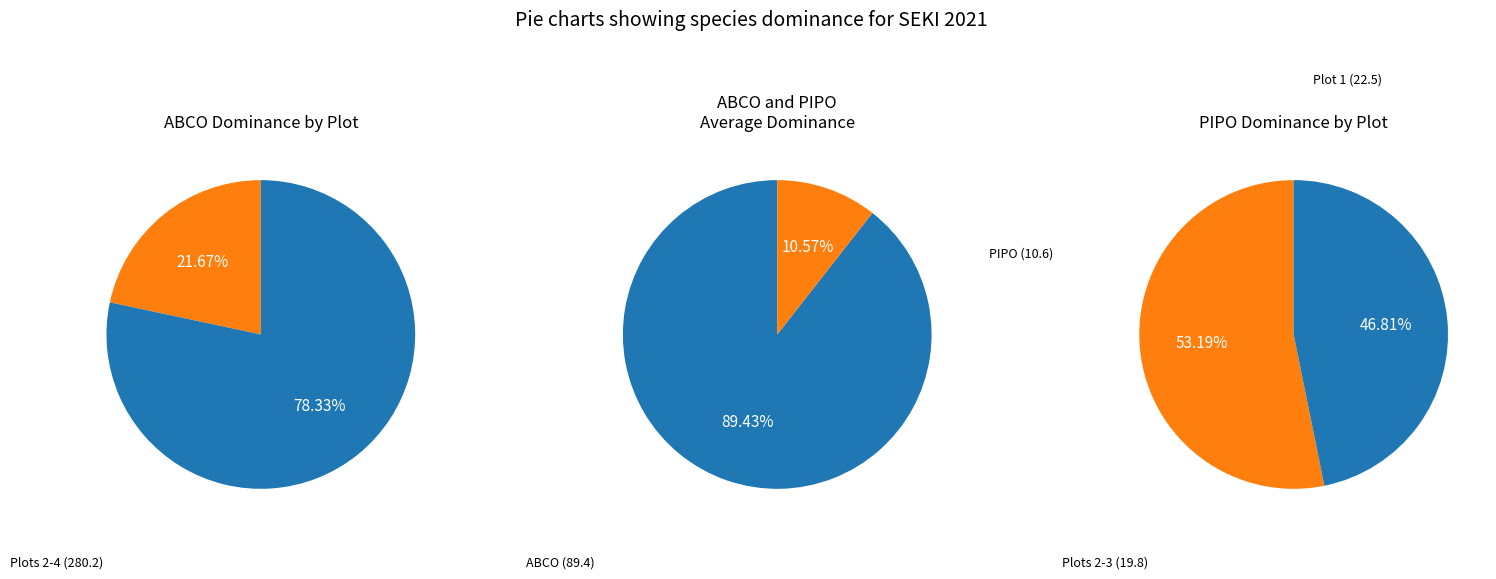

Is 2 the majority of the pie?

No